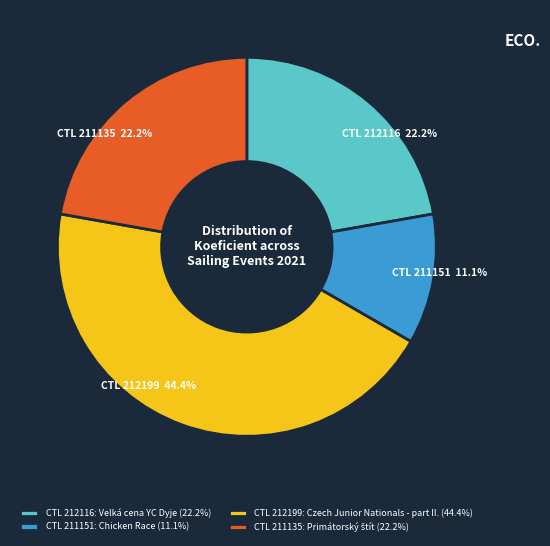

Approximately how many times larger is the value at CTL 212116: Velká cena YC Dyje (22.2%) compared to CTL 211151: Chicken Race (11.1%)?

2.0